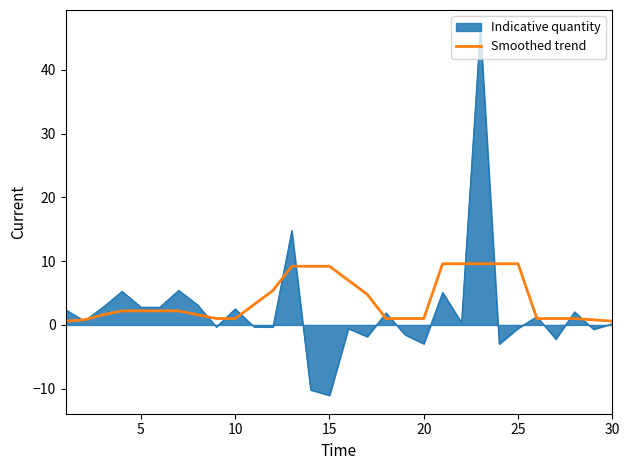

List the series in order of their peak value, highest first.

Indicative quantity, Smoothed trend